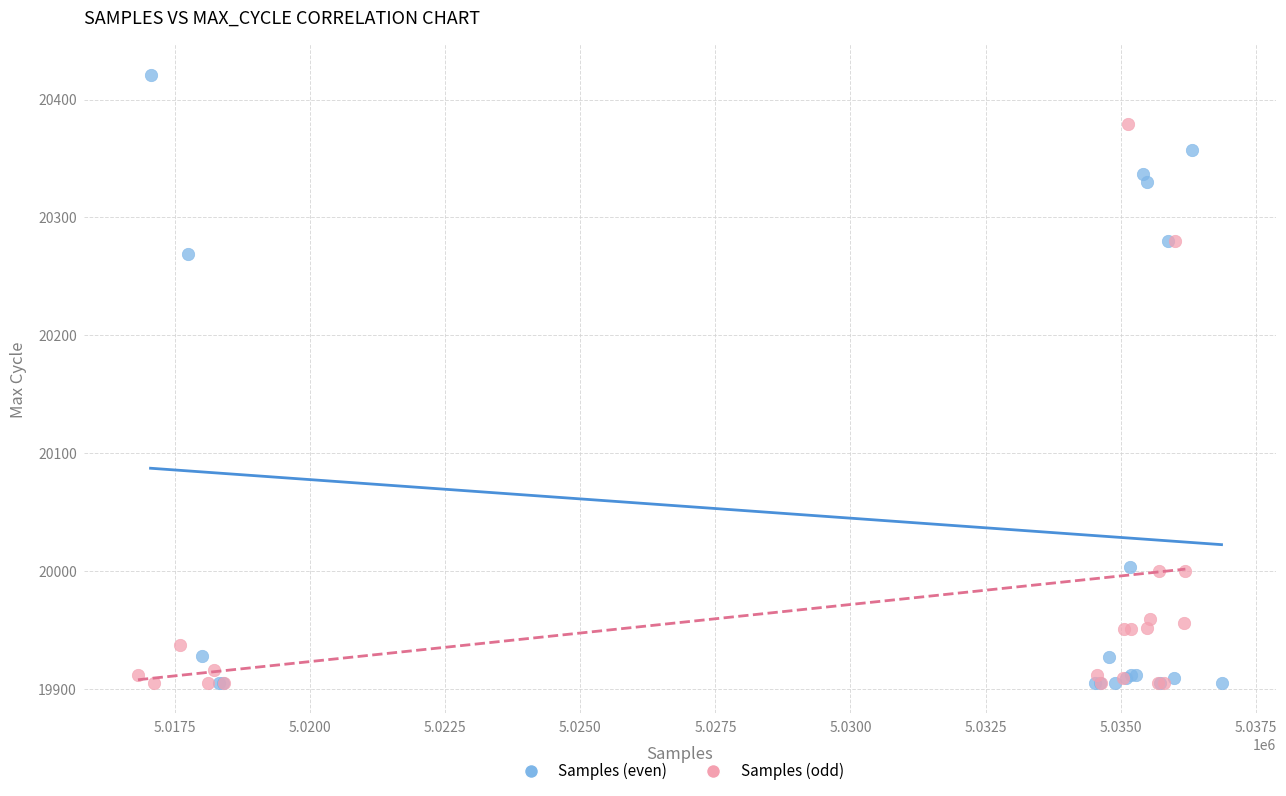

Which series has the largest Y range (max minus min)?

Samples (even)